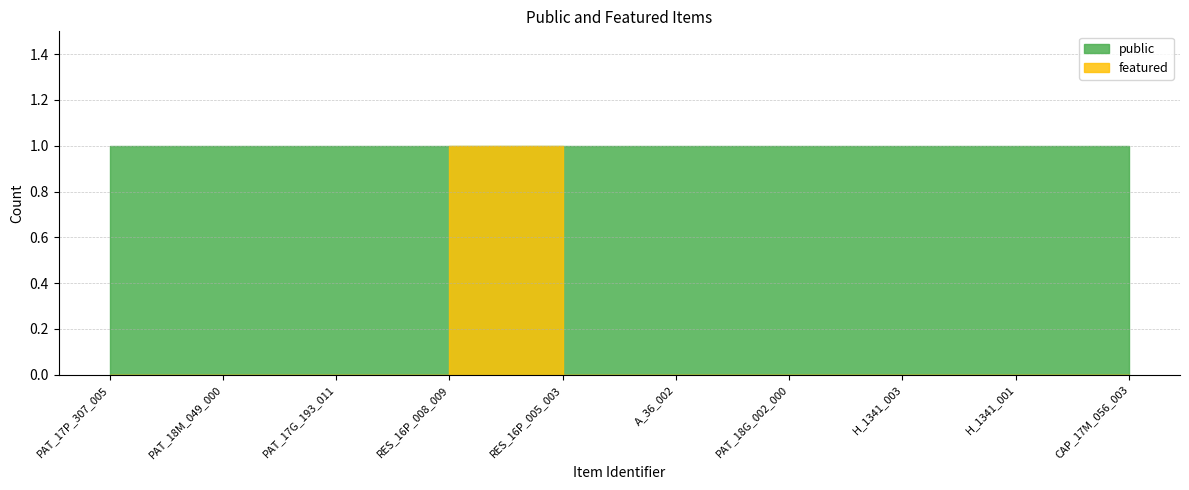

Reading right to left, what are all the values shown in this chart?

0	0	0	0	0	0	1	0	0	0